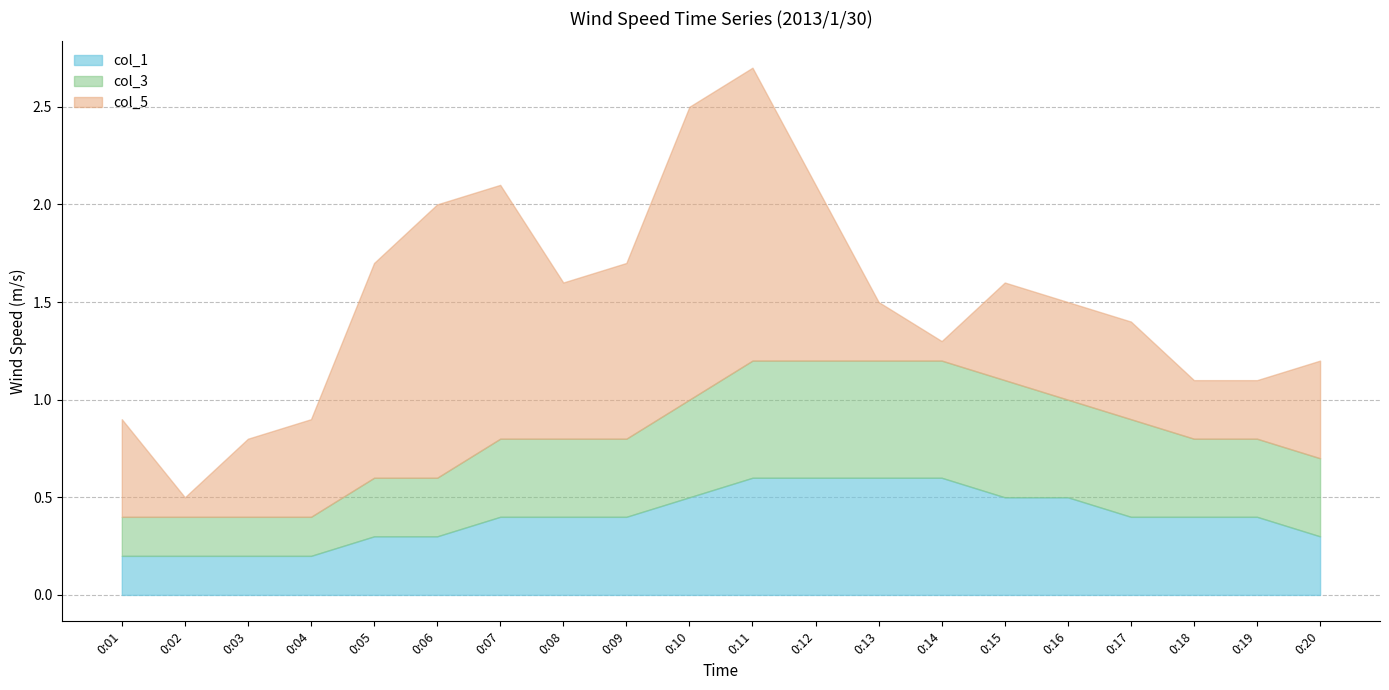

True or false: col_3 and col_5 intersect in this chart.

True